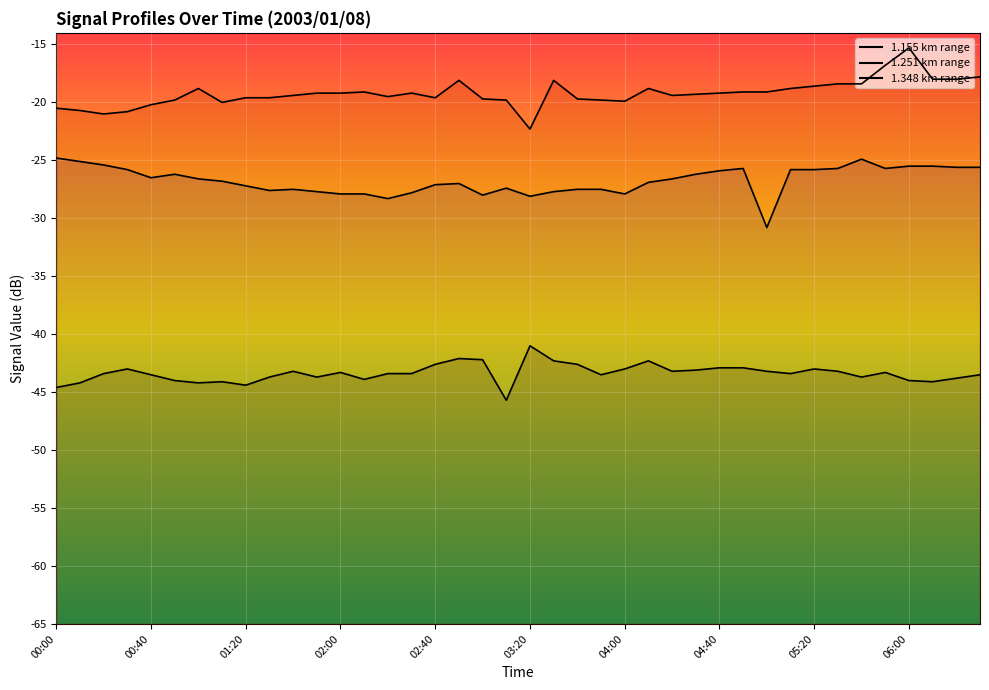

Is this an area chart (filled region under the line)?

No